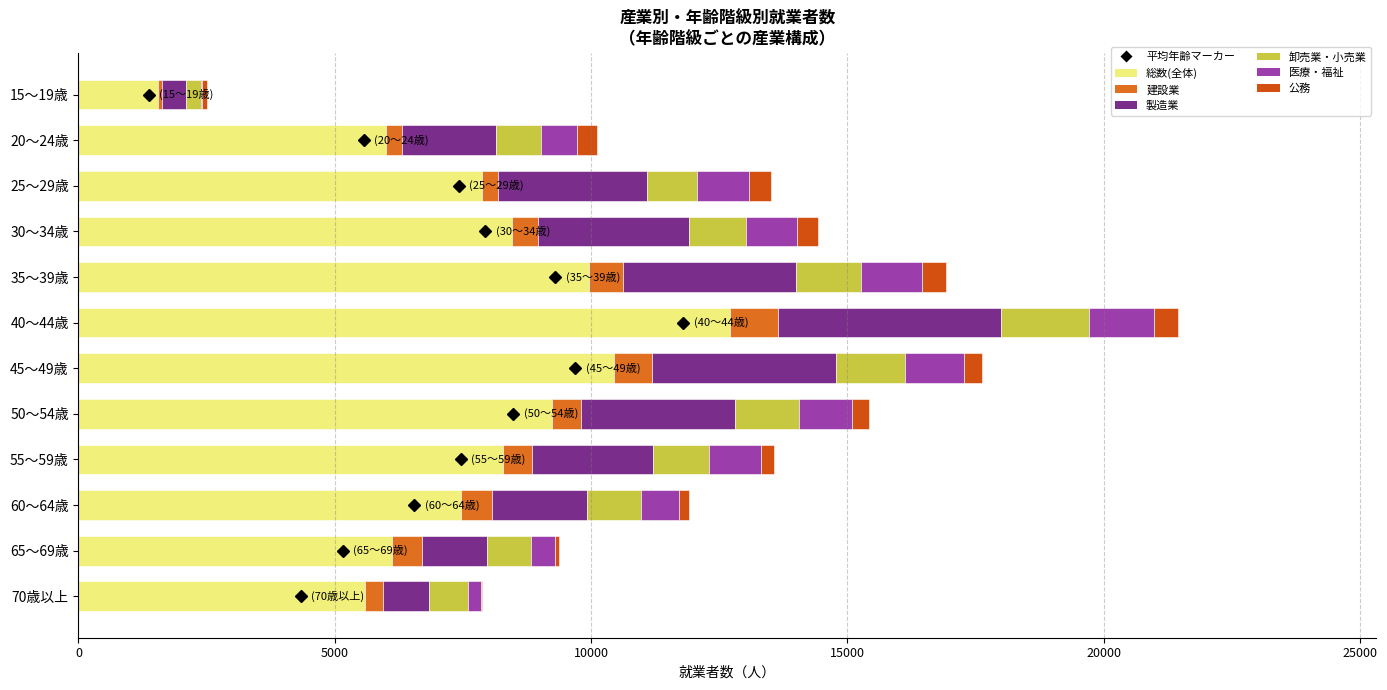

Which series has the largest range (max minus min)?

総数(全体)